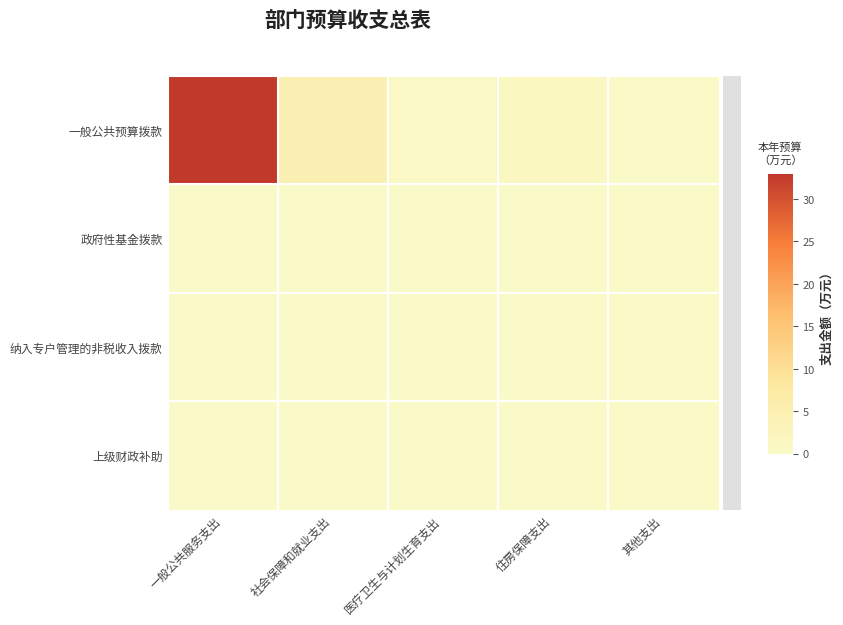

At 医疗卫生与计划生育支出, list the series in order from largest to smallest.

一般公共预算拨款, 政府性基金拨款, 纳入专户管理的非税收入拨款, 上级财政补助